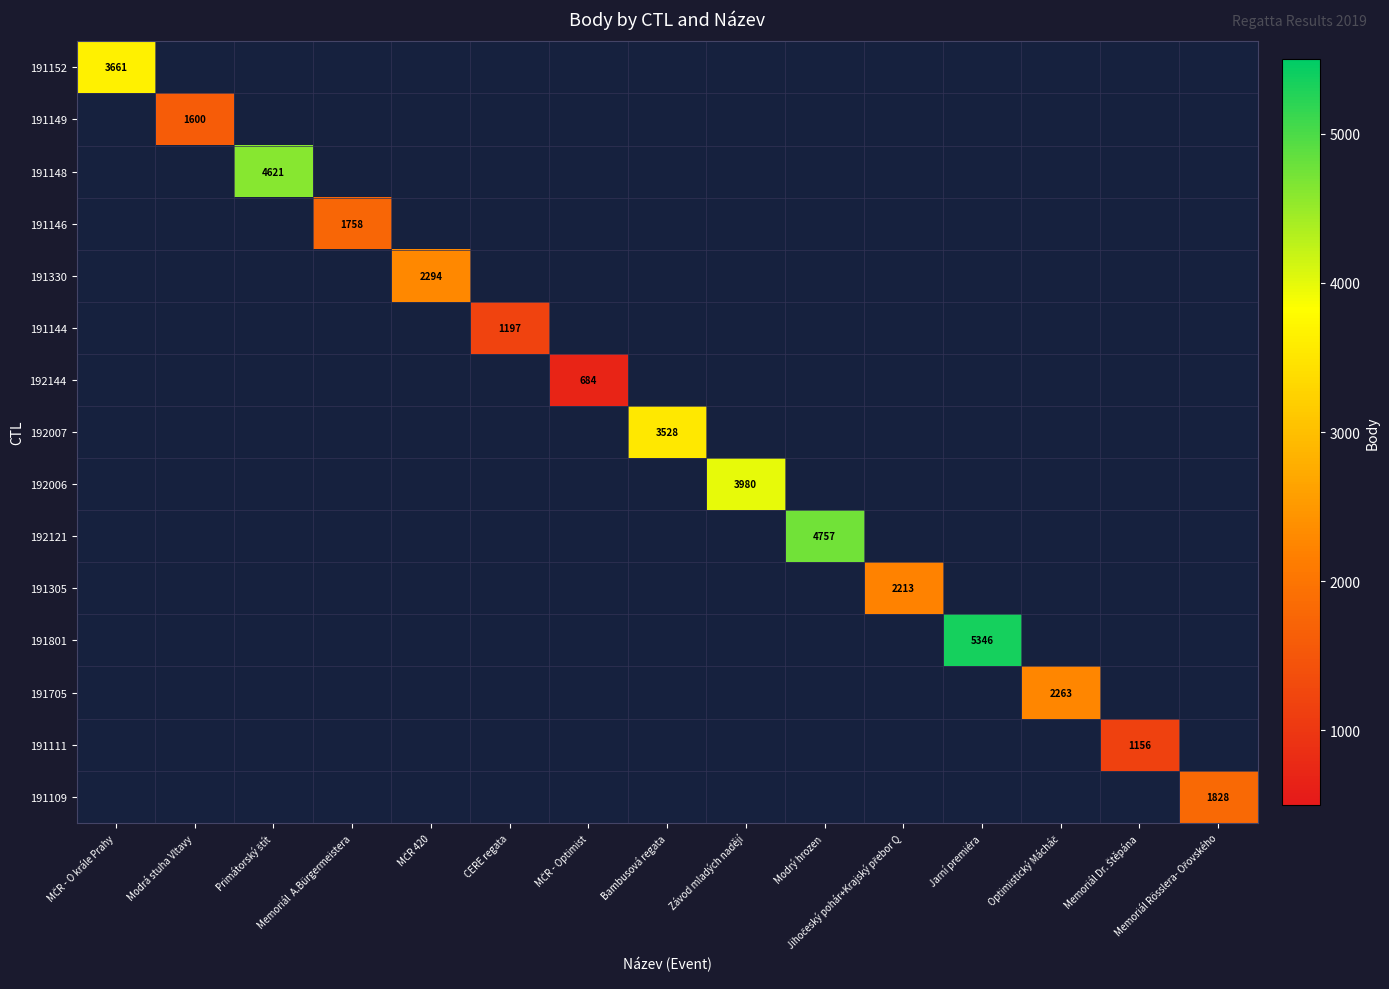

What is the minimum value shown in the chart?

684.0